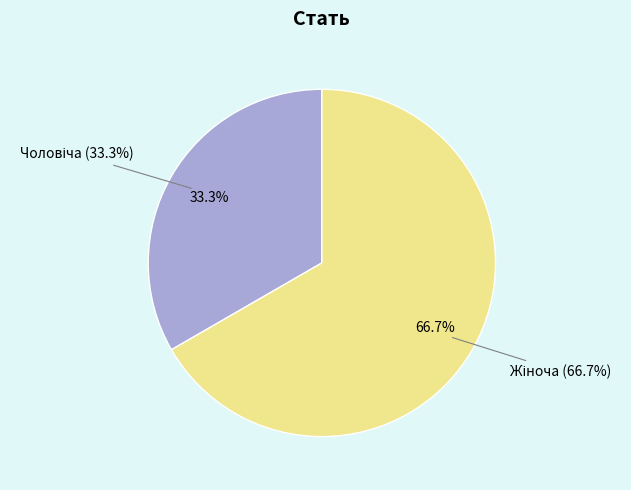

Count the number of slices in the pie.

2